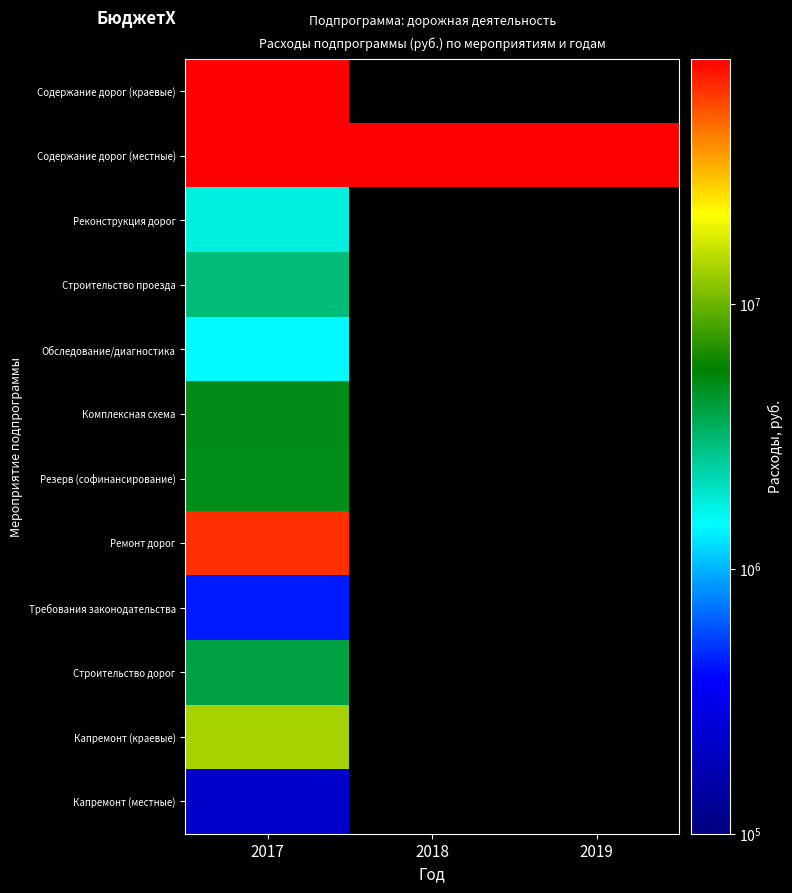

At which category is the sum across all series the highest?

2017